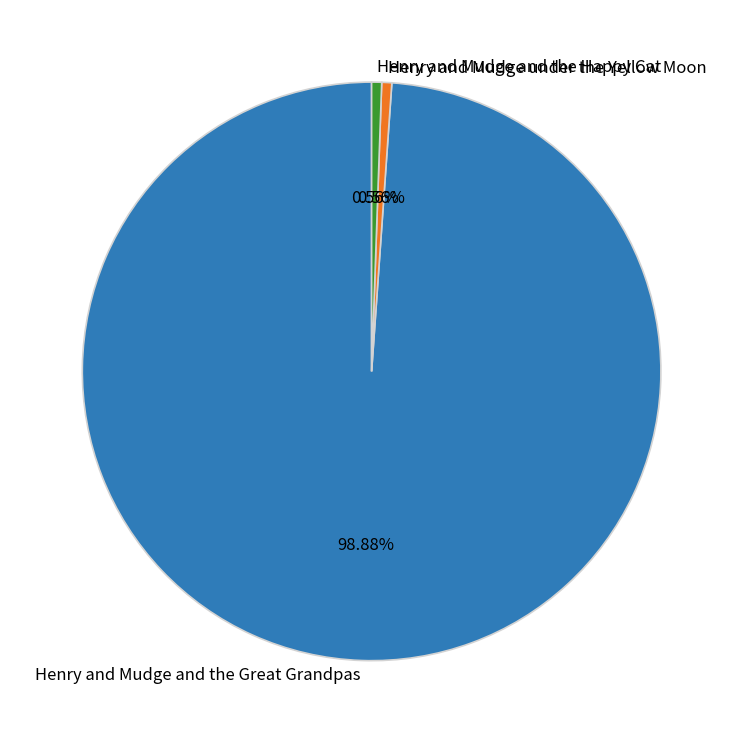

How many slices are in this pie chart?

3